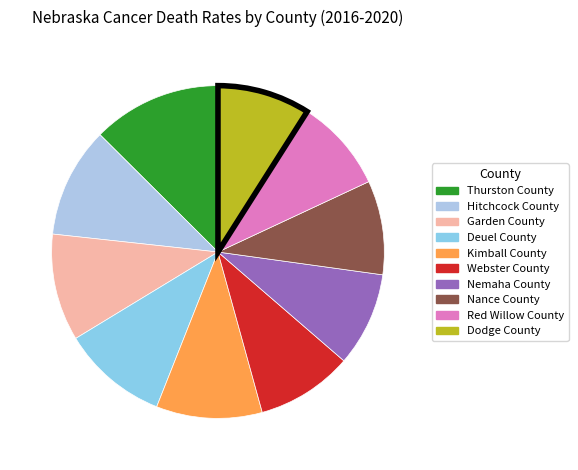

Combined, do Webster County and Nance County account for over 50%?

No